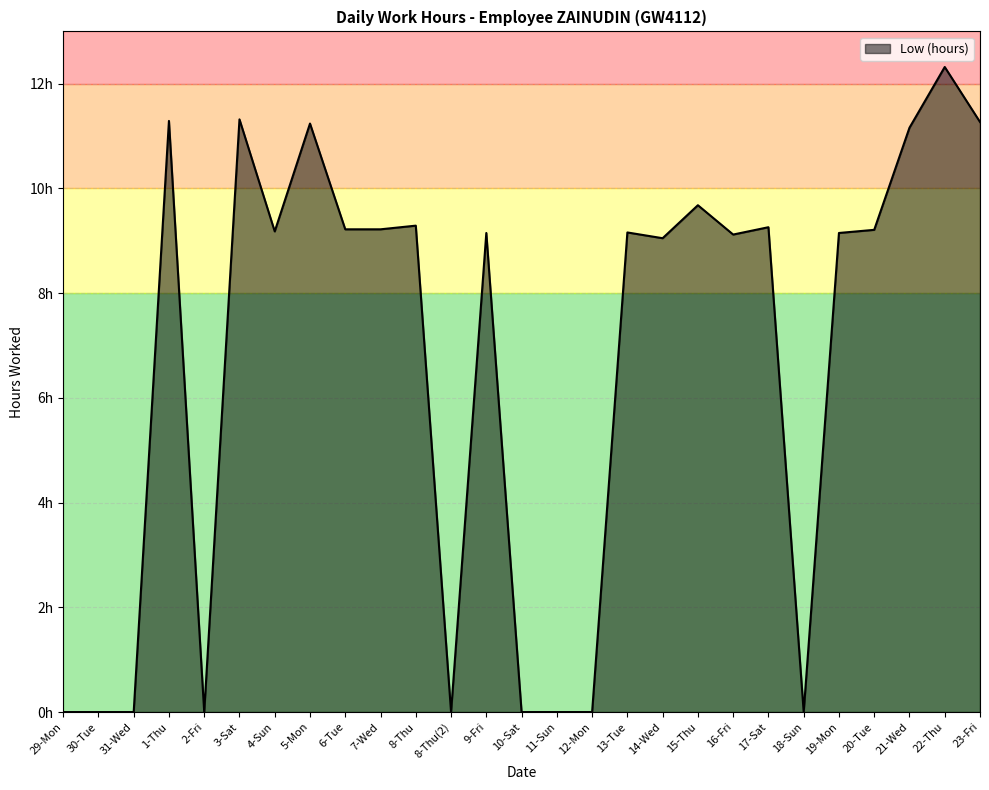

Does the chart display data point markers on the line(s)?

No